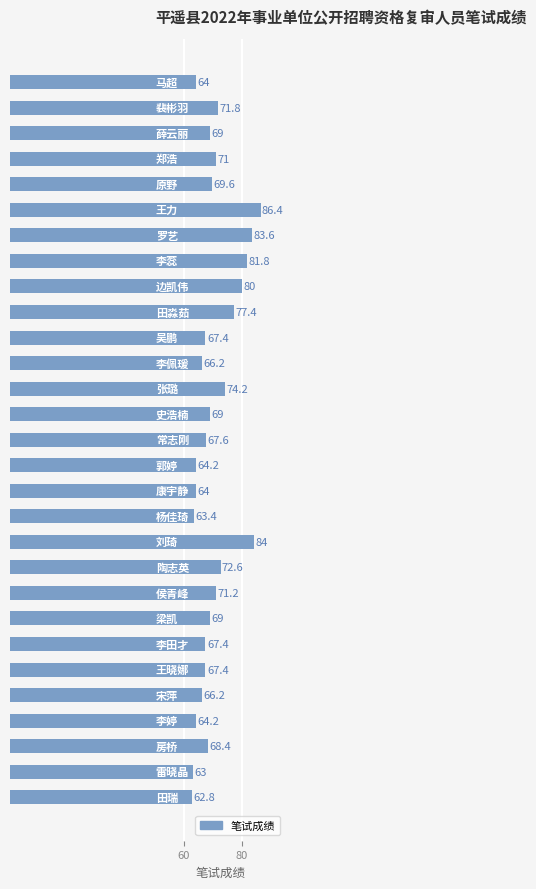

What is the value of the 22nd bar from the top?

69.0